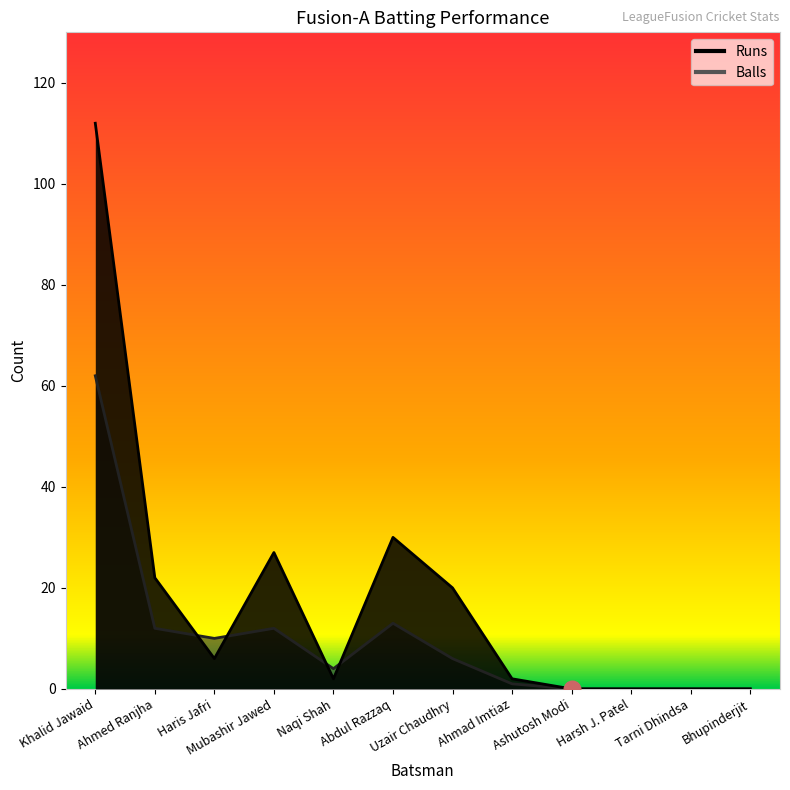

Where is Balls nearest to the value 31?

Abdul Razzaq